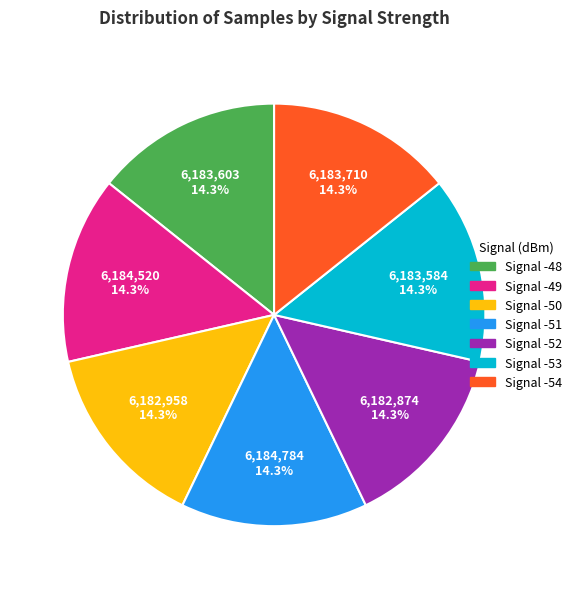

Does any single category account for the majority?

No